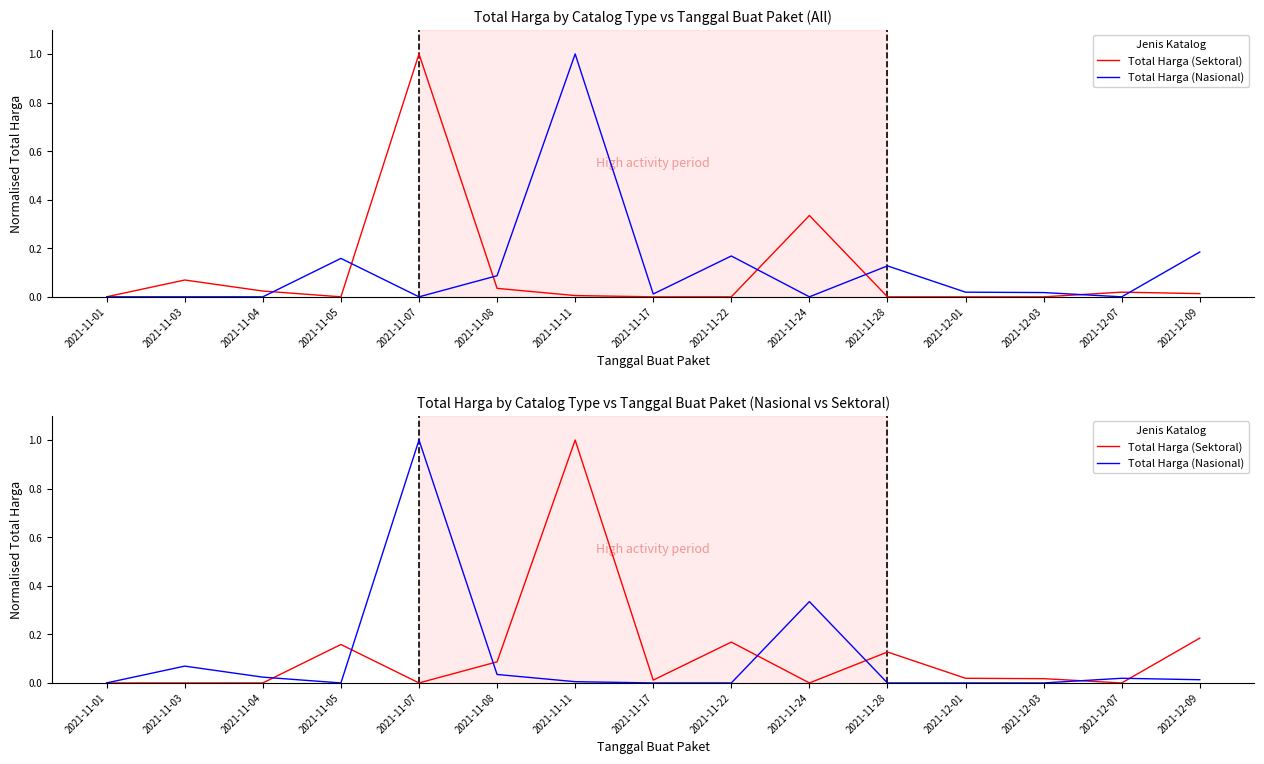

True or false: Total Harga (Nasional) has a value of 0.7 at 2021-11-07.

False